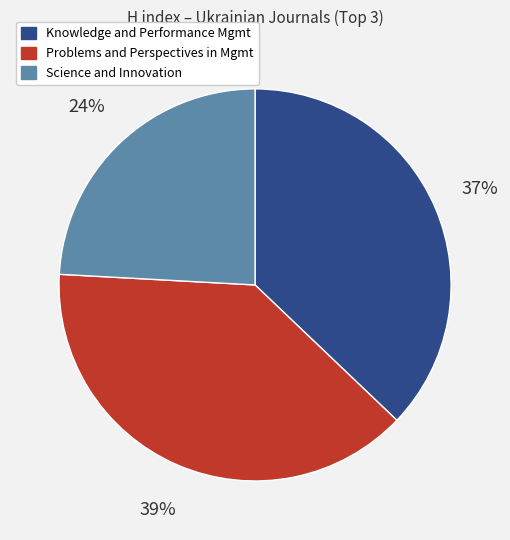

Is there a majority slice in this chart?

No